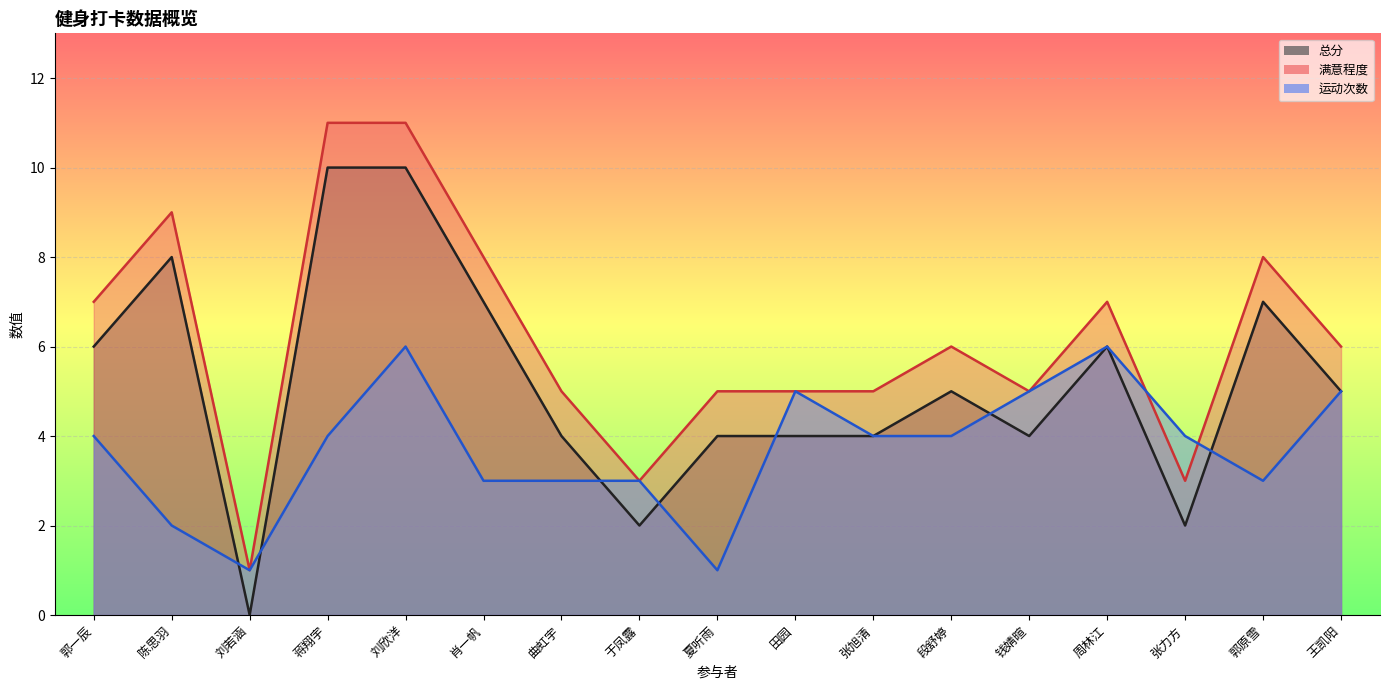

Reading left to right, list all the values displayed in this chart.

总分: 郭一辰=6	陈思羽=8	刘若涵=0	蒋翔宇=10	刘欣洋=10	肖一帆=7	曲虹宇=4	于凤露=2	夏听雨=4	田园=4	张旭清=4	段舒婷=5	钱婧暄=4	周林江=6	张力方=2	郭原雪=7	王凯阳=5
满意程度: 郭一辰=7	陈思羽=9	刘若涵=1	蒋翔宇=11	刘欣洋=11	肖一帆=8	曲虹宇=5	于凤露=3	夏听雨=5	田园=5	张旭清=5	段舒婷=6	钱婧暄=5	周林江=7	张力方=3	郭原雪=8	王凯阳=6
运动次数: 郭一辰=4	陈思羽=2	刘若涵=1	蒋翔宇=4	刘欣洋=6	肖一帆=3	曲虹宇=3	于凤露=3	夏听雨=1	田园=5	张旭清=4	段舒婷=4	钱婧暄=5	周林江=6	张力方=4	郭原雪=3	王凯阳=5